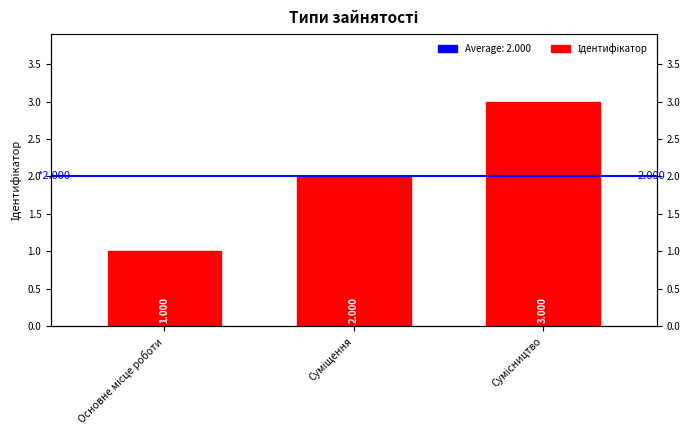

What is the change in value from Суміщення to Сумісництво?

+1